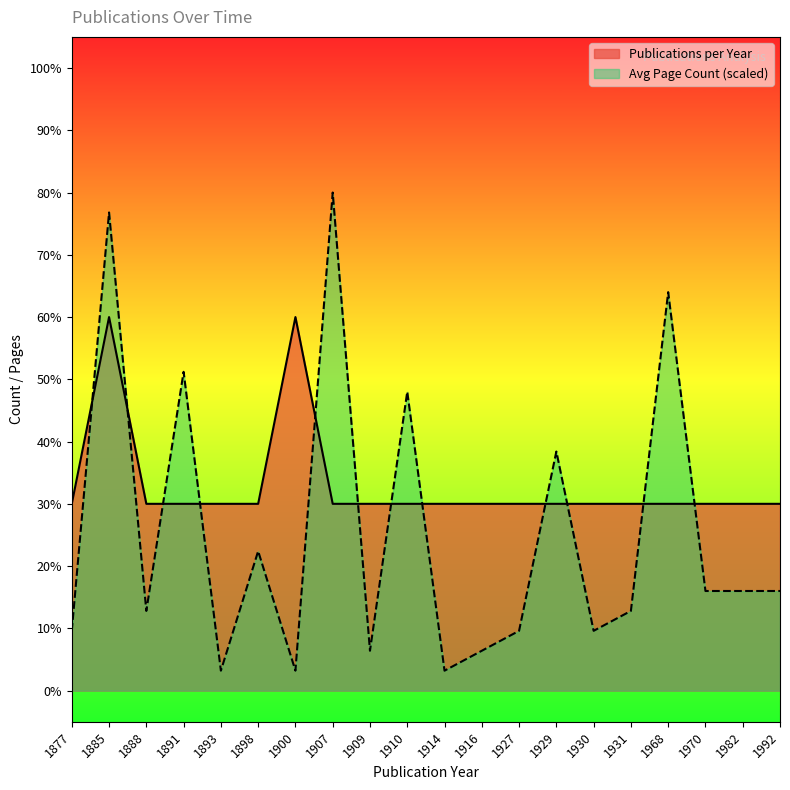

At which category is the sum across all series the highest?

1885